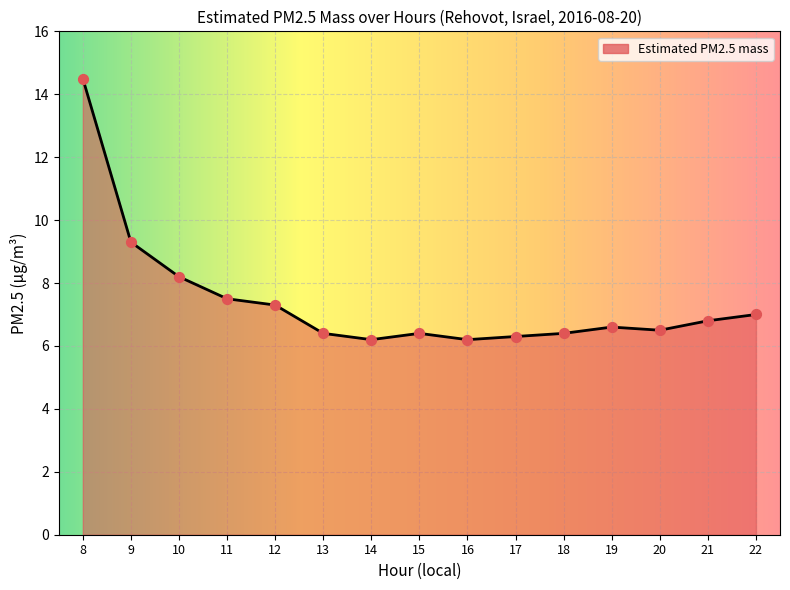

What is the ratio of the value at 22 to the value at 10?

0.9